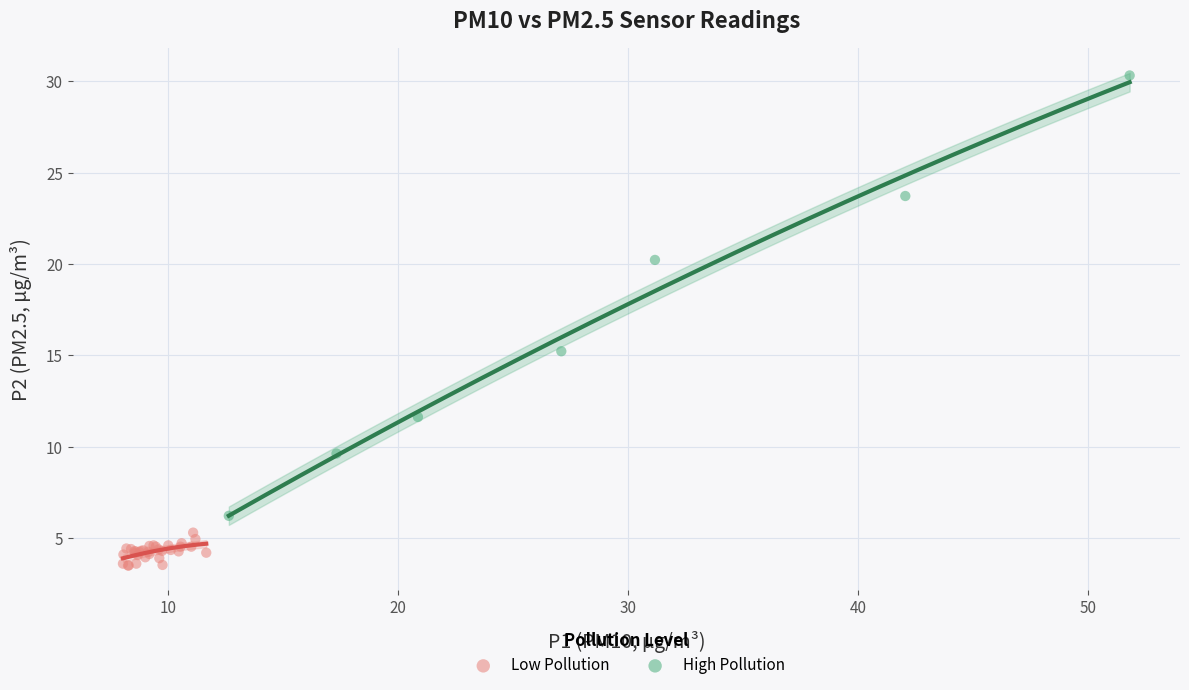

What are all the series names shown in the legend?

Low Pollution, High Pollution